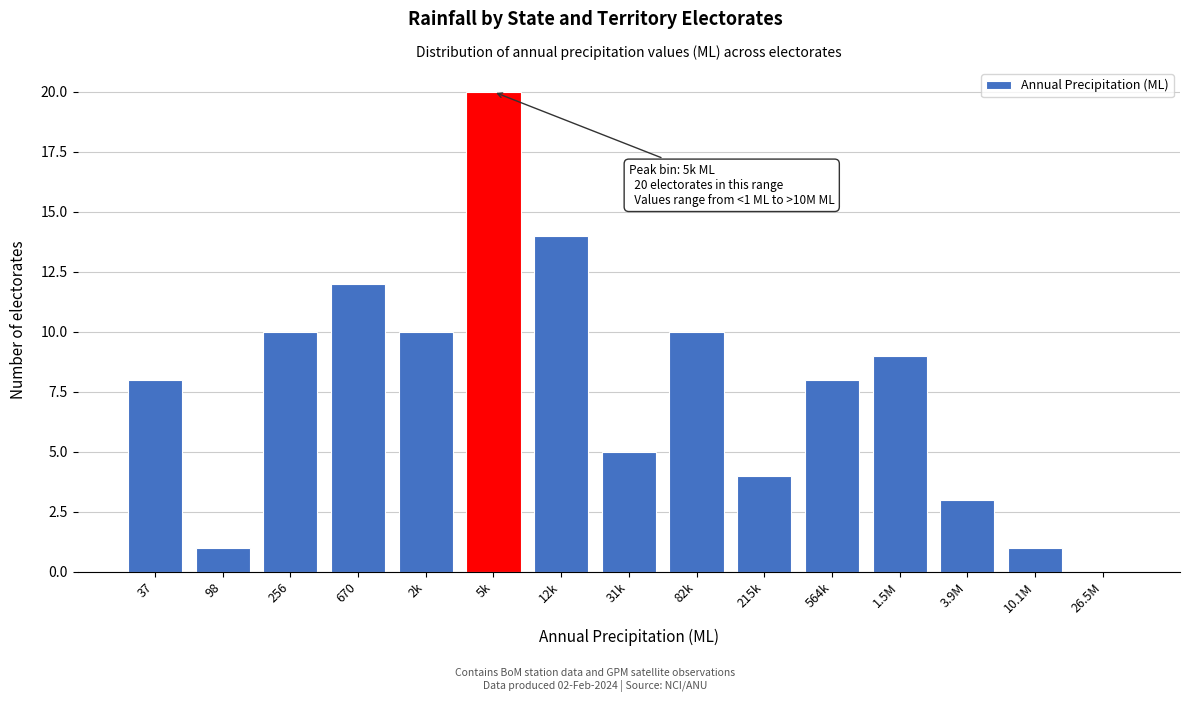

Reading left to right, transcribe all the data shown in this chart.

37=8	98=1	256=10	670=12	2k=10	5k=20	12k=14	31k=5	82k=10	215k=4	564k=8	1.5M=9	3.9M=3	10.1M=1	26.5M=0